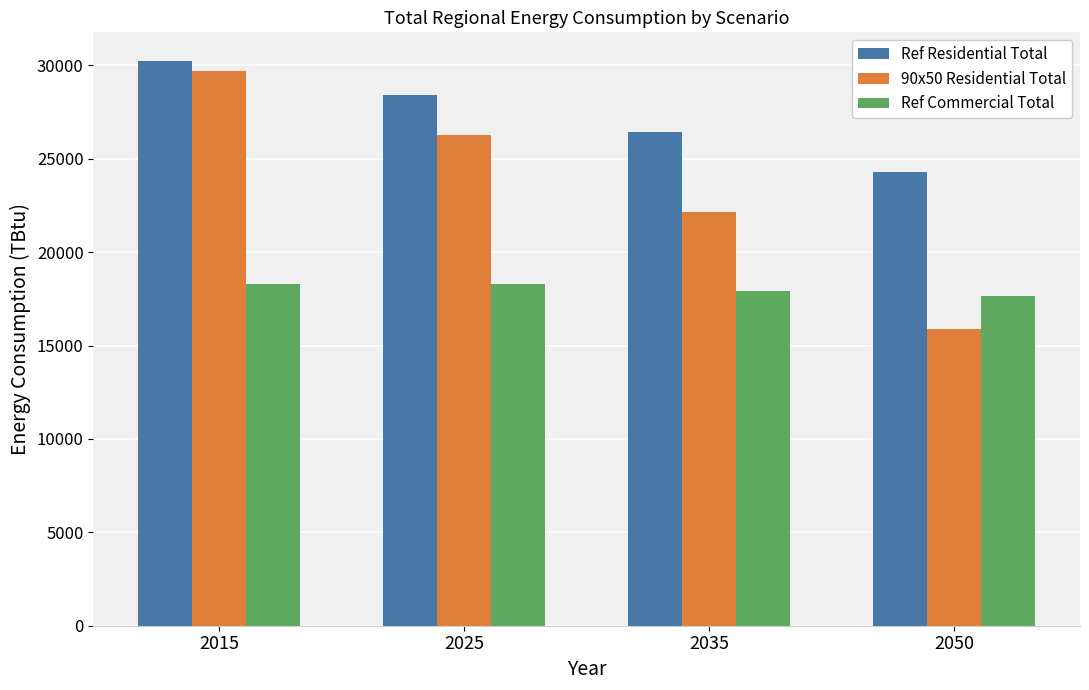

At which category is the sum across all series the highest?

2015